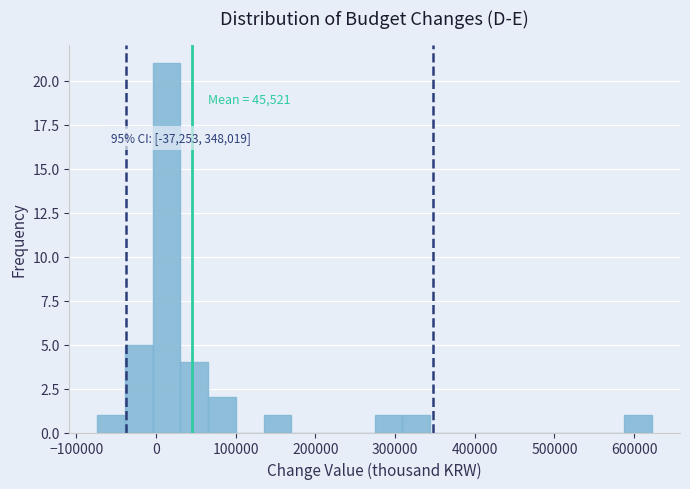

Around what value on the x-axis is the tallest bar? Give the approximate position of its centre, as read against the axis.

10000